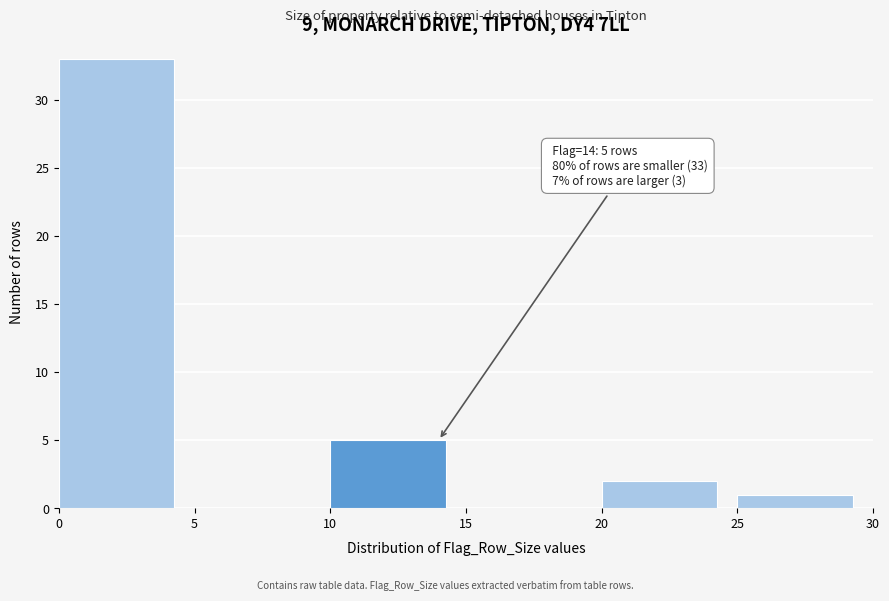

Over which range of the x-axis is the bar tallest?

0 to 5